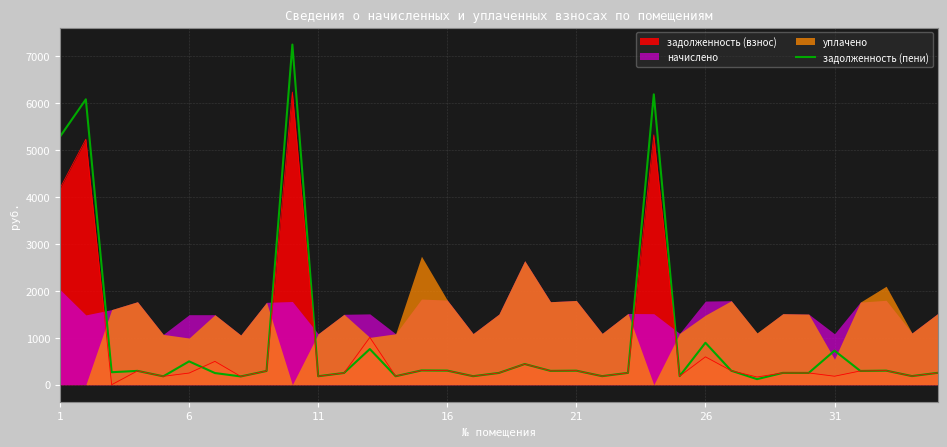

What is the maximum value for задолженность (пени)?

7239.8